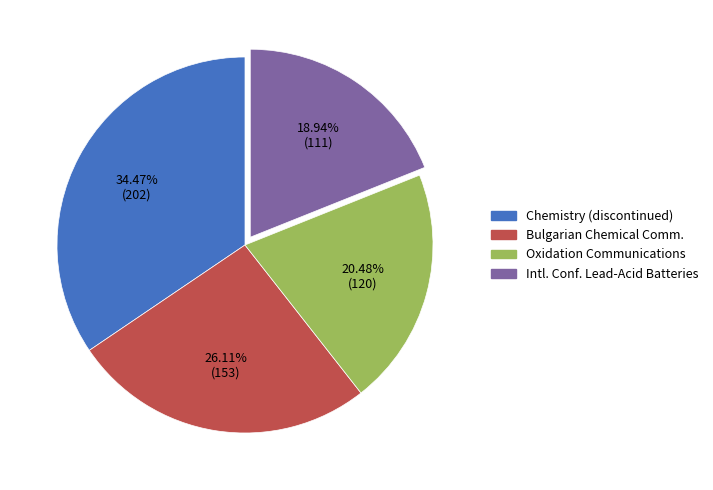

Rank the categories by value from lowest to highest.

Intl. Conf. Lead-Acid Batteries, Oxidation Communications, Bulgarian Chemical Comm., Chemistry (discontinued)